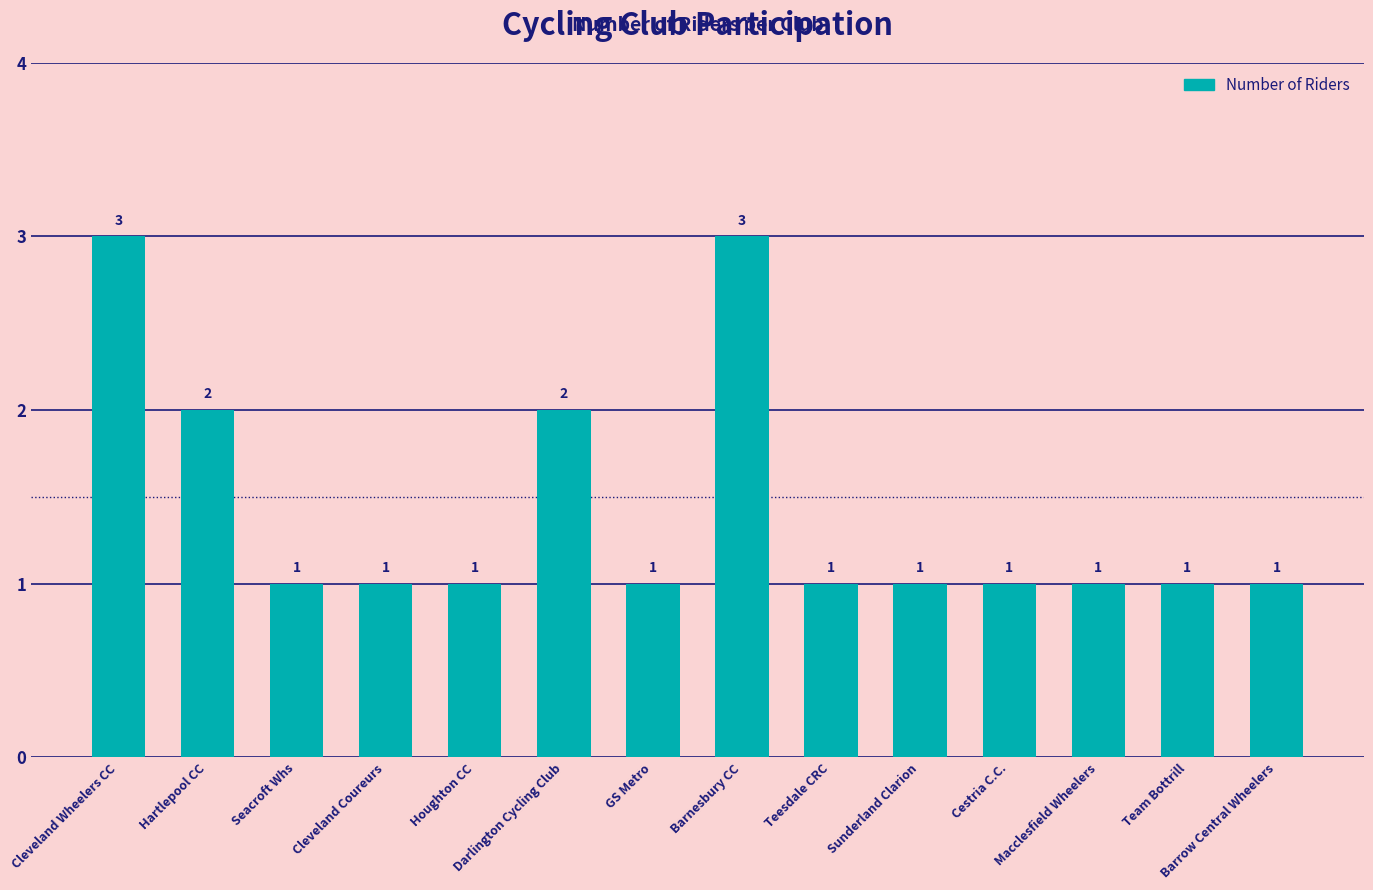

What position from the right is Barnesbury CC?

7